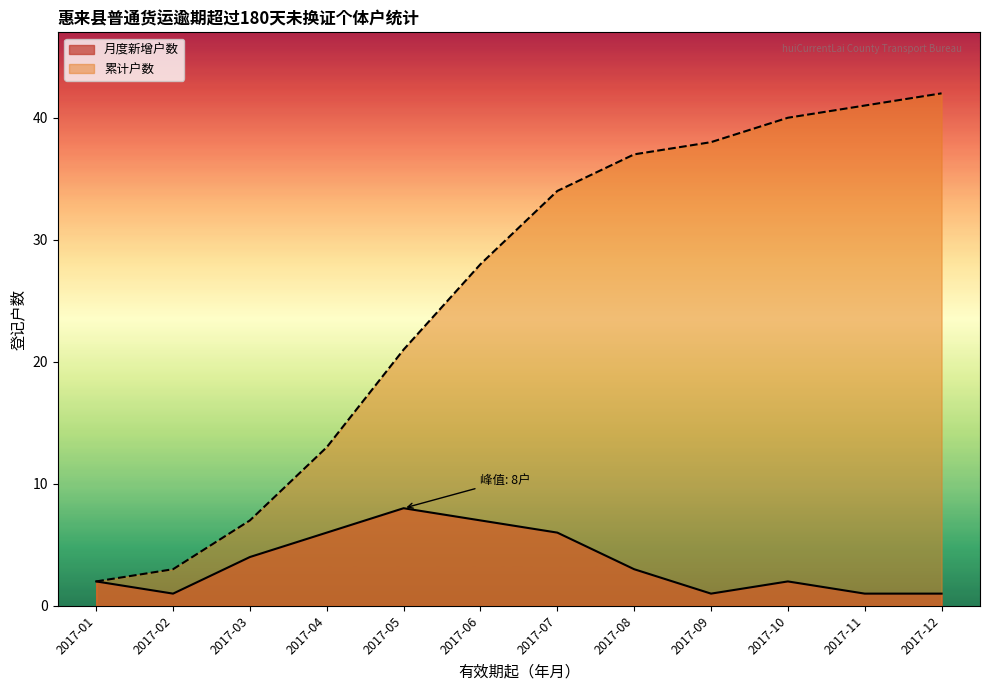

What is the total value across all series at 2017-08?

40